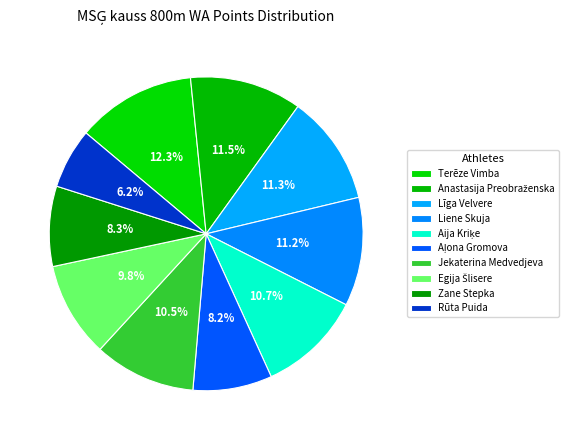

To the nearest percent, what is the difference between the Anastasija Preobraženska and Aļona Gromova slice percentages?

3%